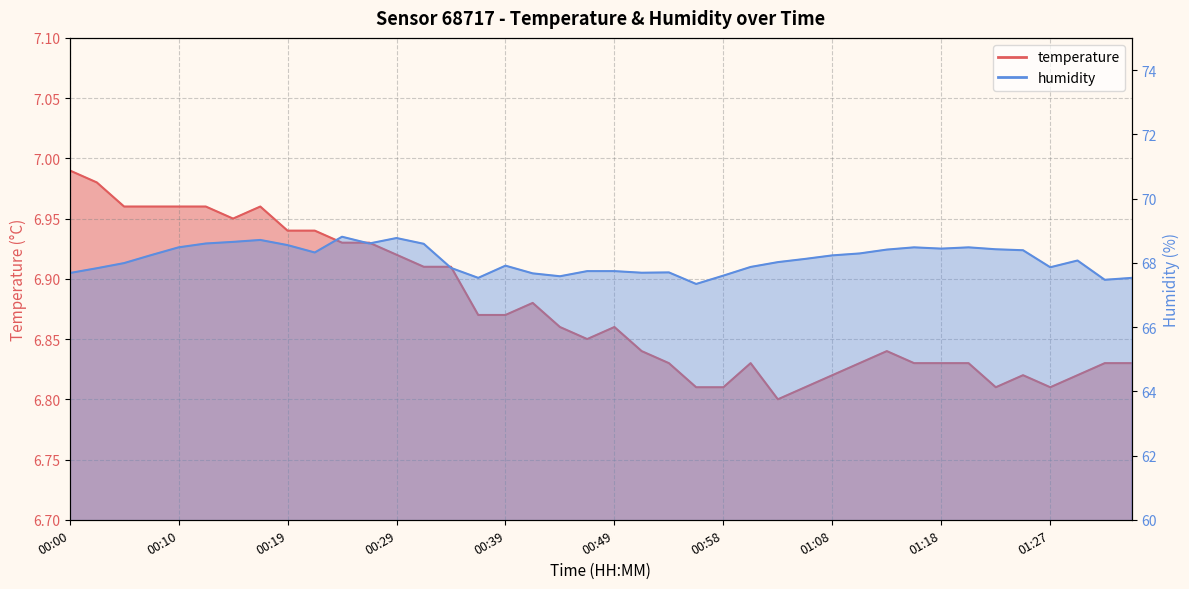

In humidity, how many points are lower than both neighbors (excluding endpoints)?

9